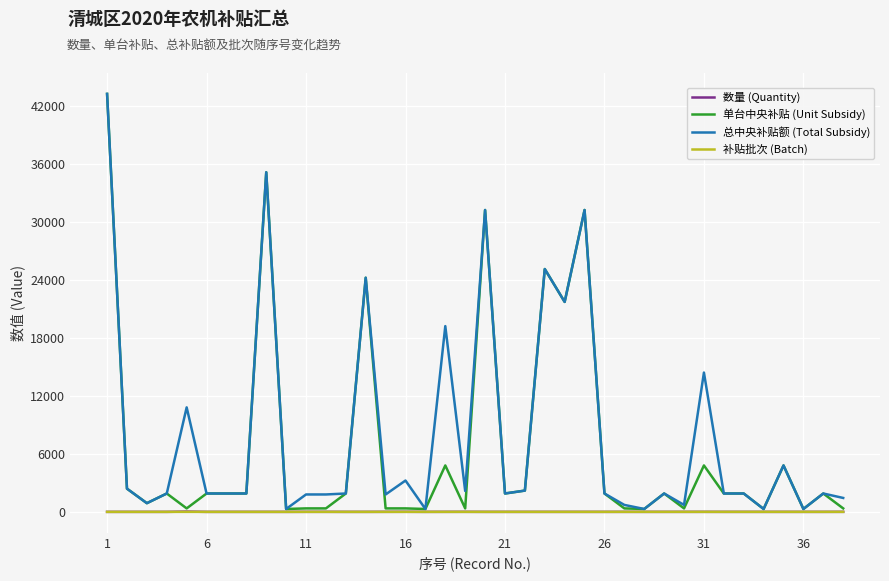

What is the greatest value displayed?

43200